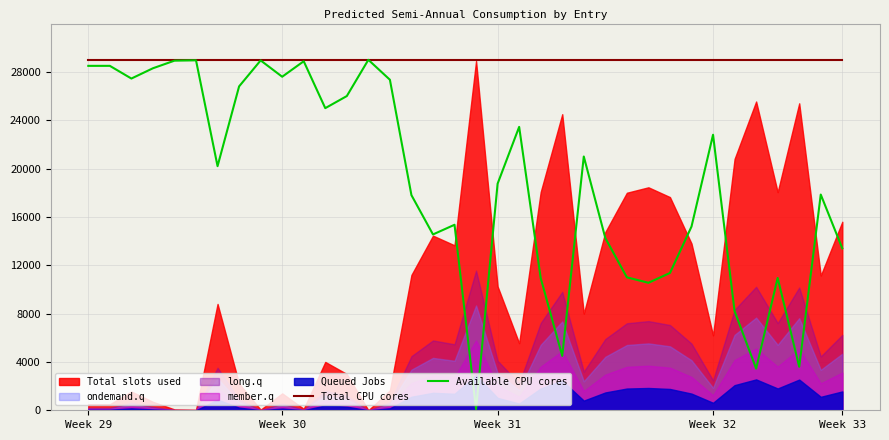

What is the maximum value for Available CPU cores?

29000